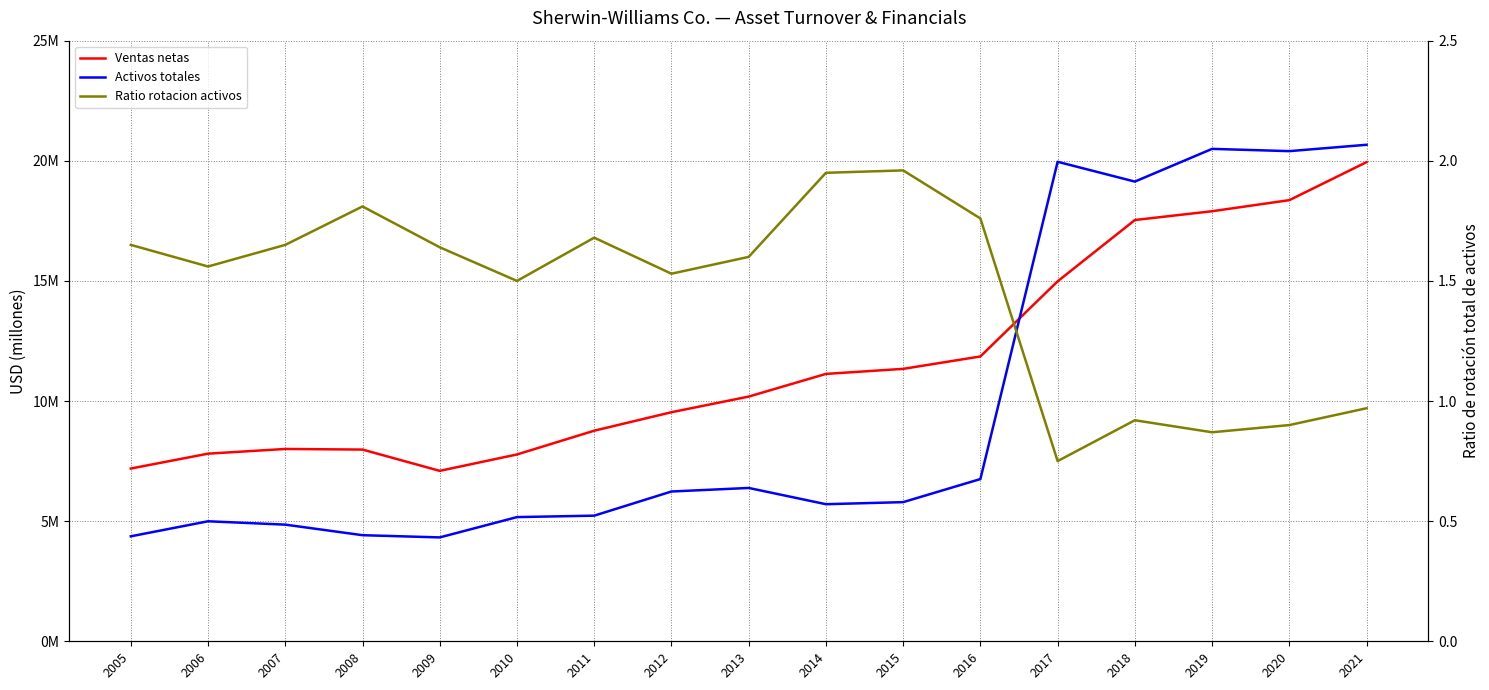

How many times do Activos totales and Ventas netas cross each other?

1